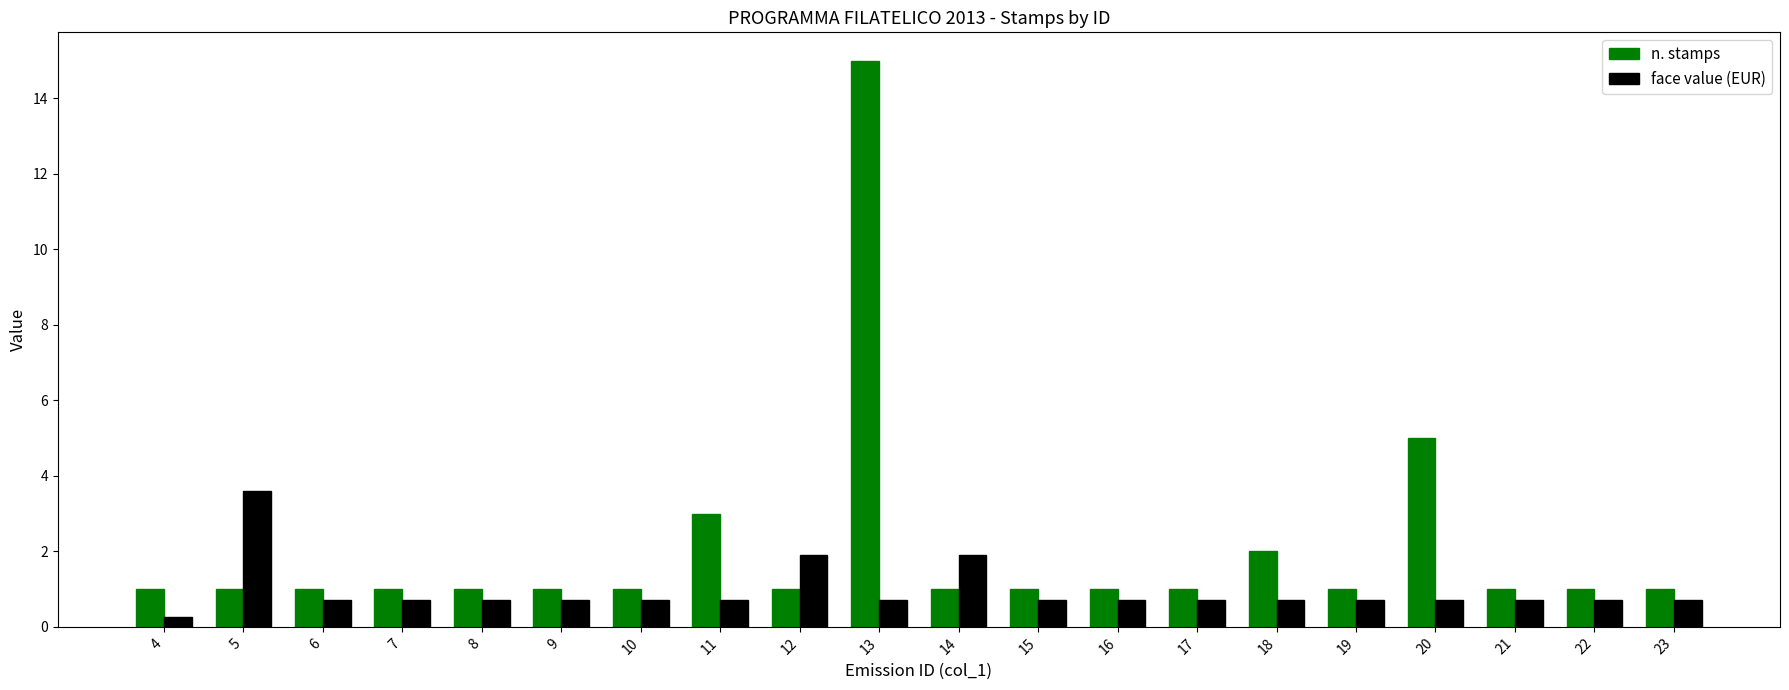

What is the sum of the n. stamps values at 20 and 11?

8.0